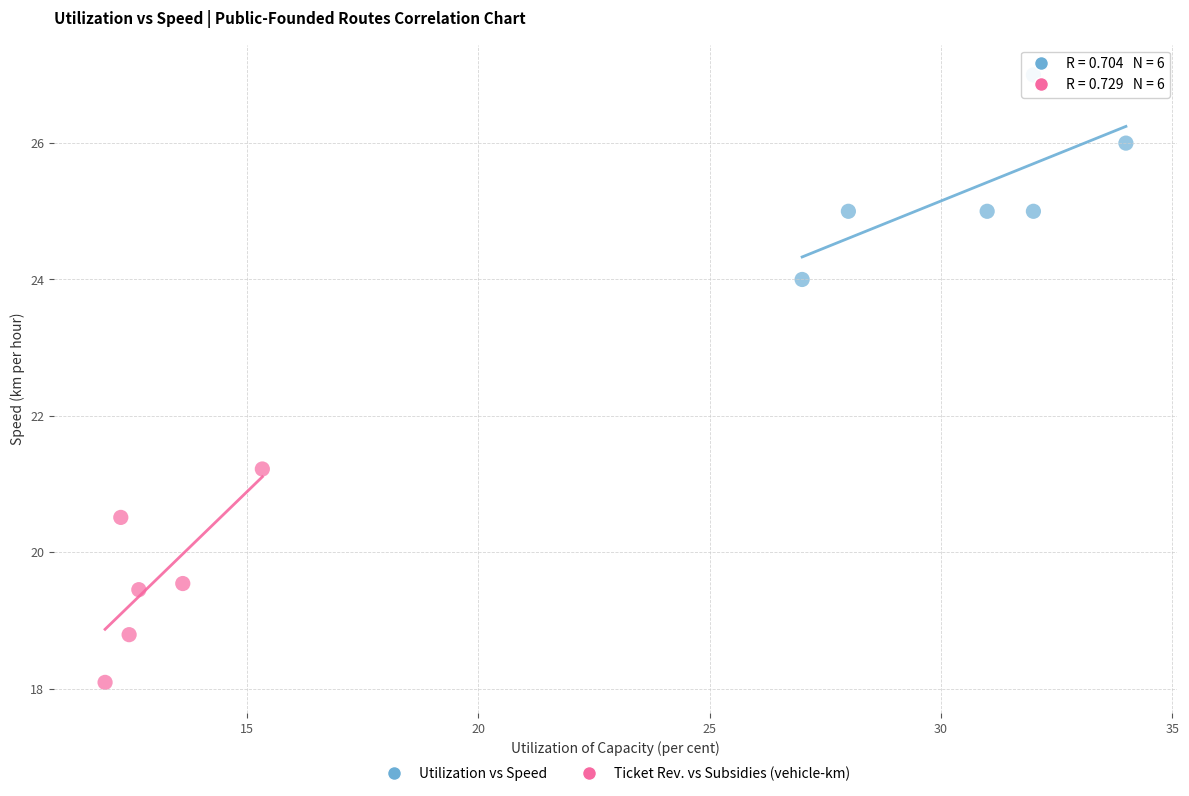

Which series has the largest Y range (max minus min)?

Ticket Rev. vs Subsidies (vehicle-km)